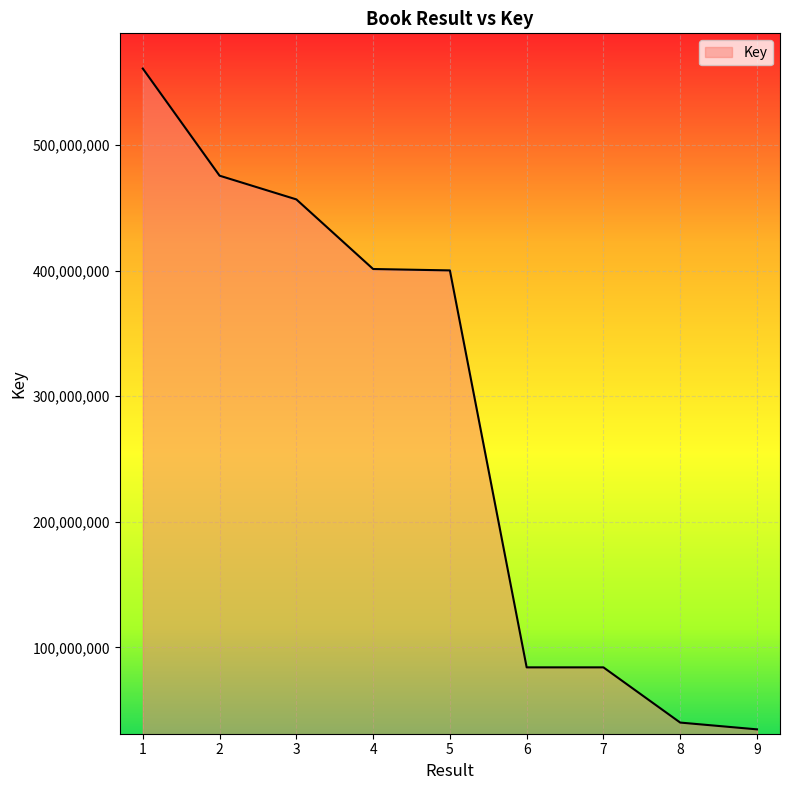

What is the maximum value shown in the chart?

560779231